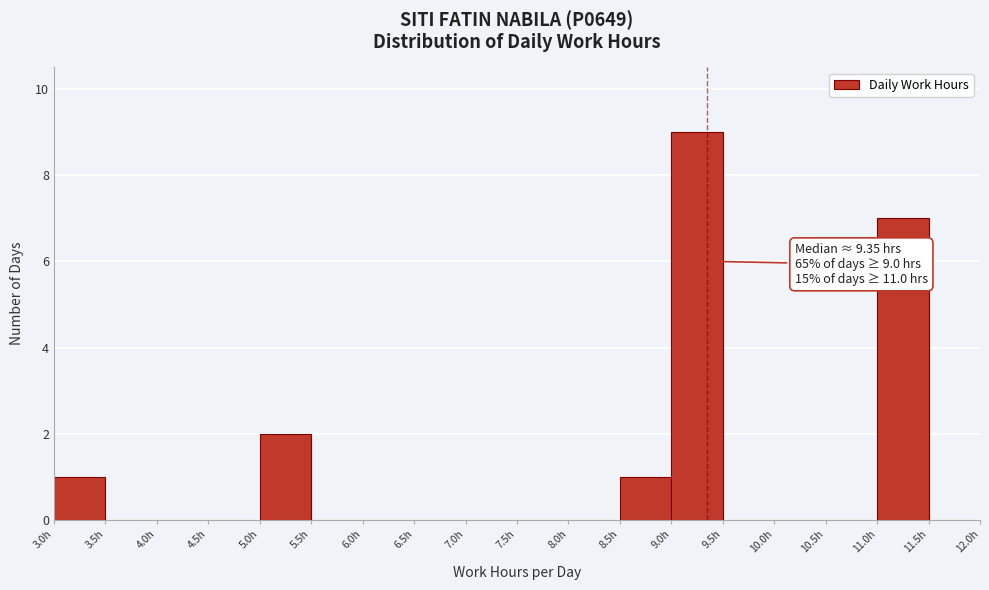

Over which range of the x-axis is the bar tallest?

9.0 to 9.5